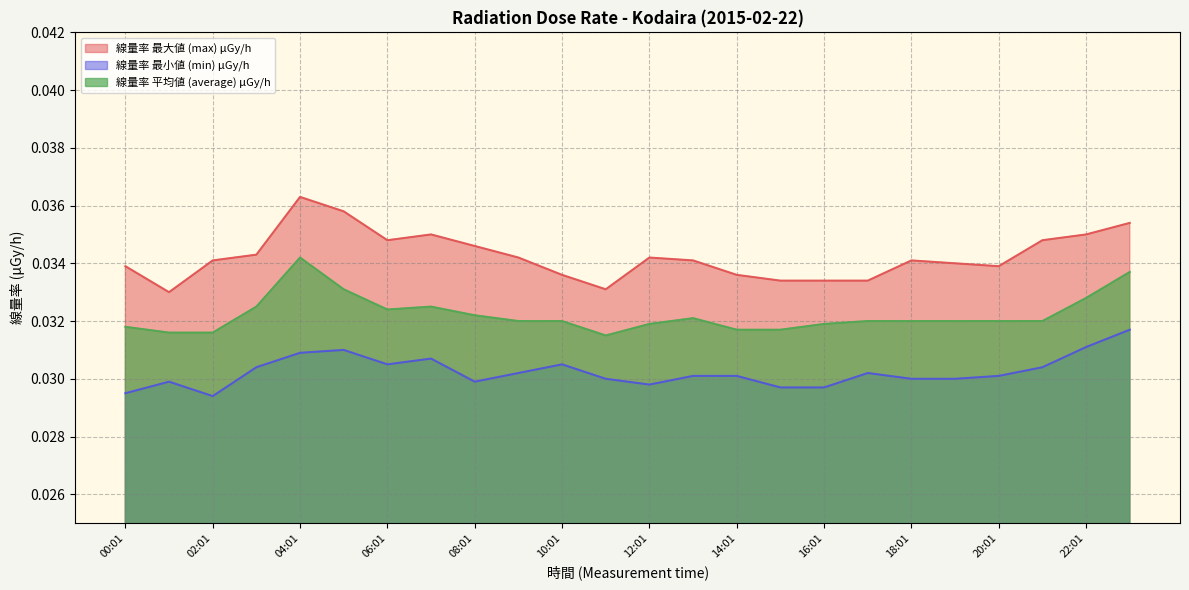

True or false: 線量率 最小値 (min) μGy/h and 線量率 最大値 (max) μGy/h intersect in this chart.

False